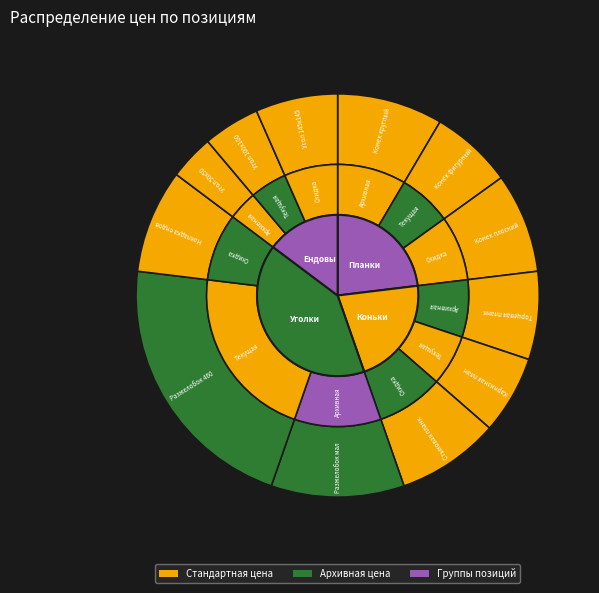

Combined, do Карнизная планка 2м and Торцевая планка 2м account for over 50%?

No